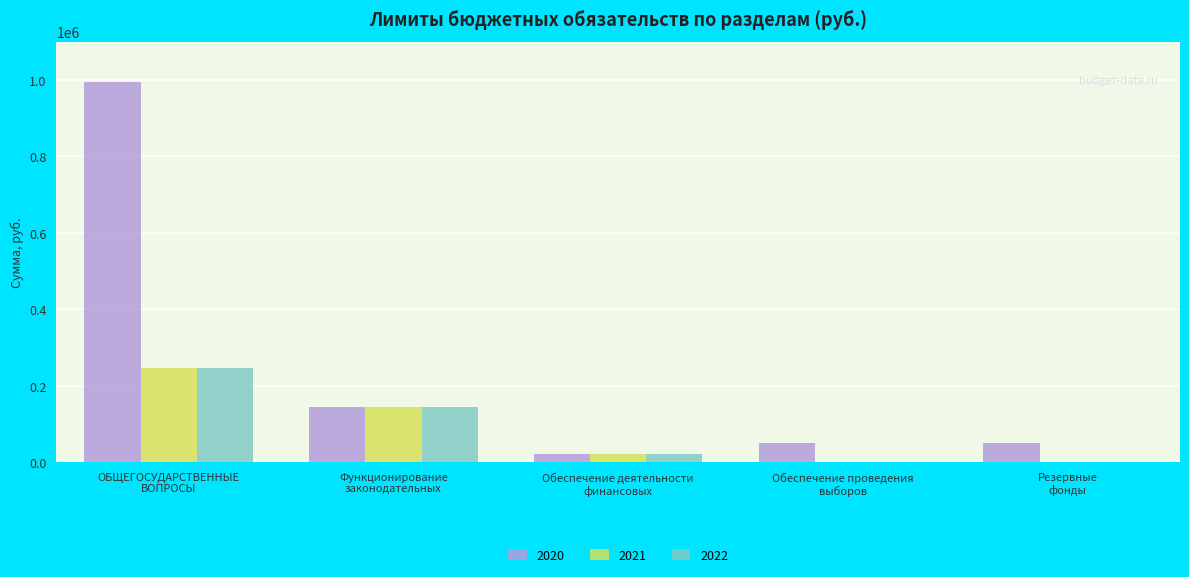

What is the maximum value shown in the chart?

994005